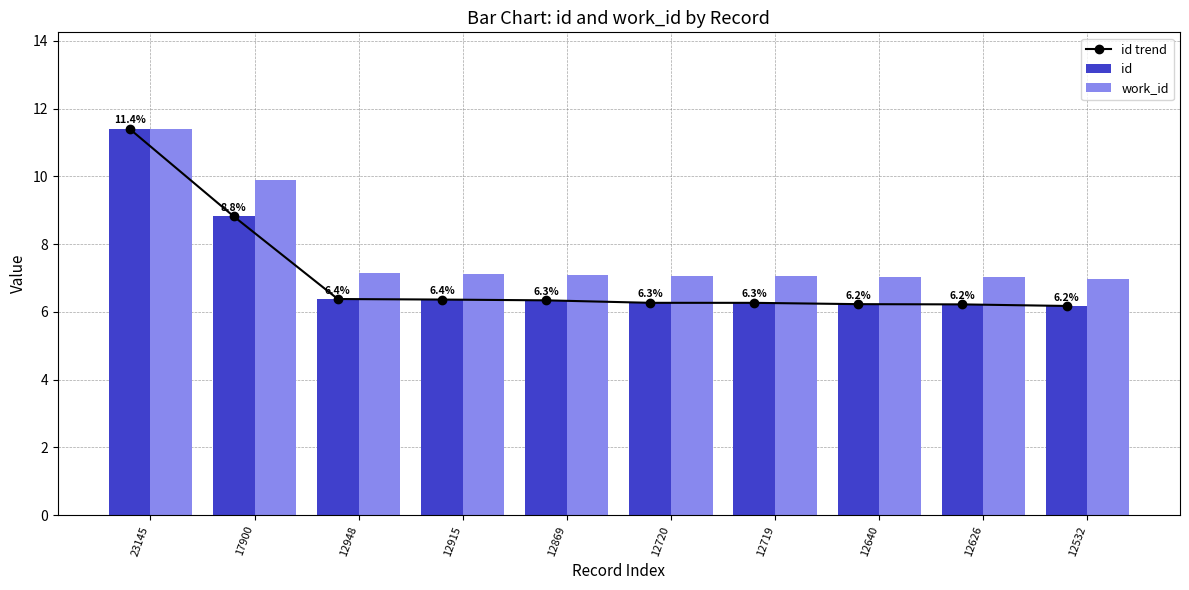

How many data points does each series have?

10